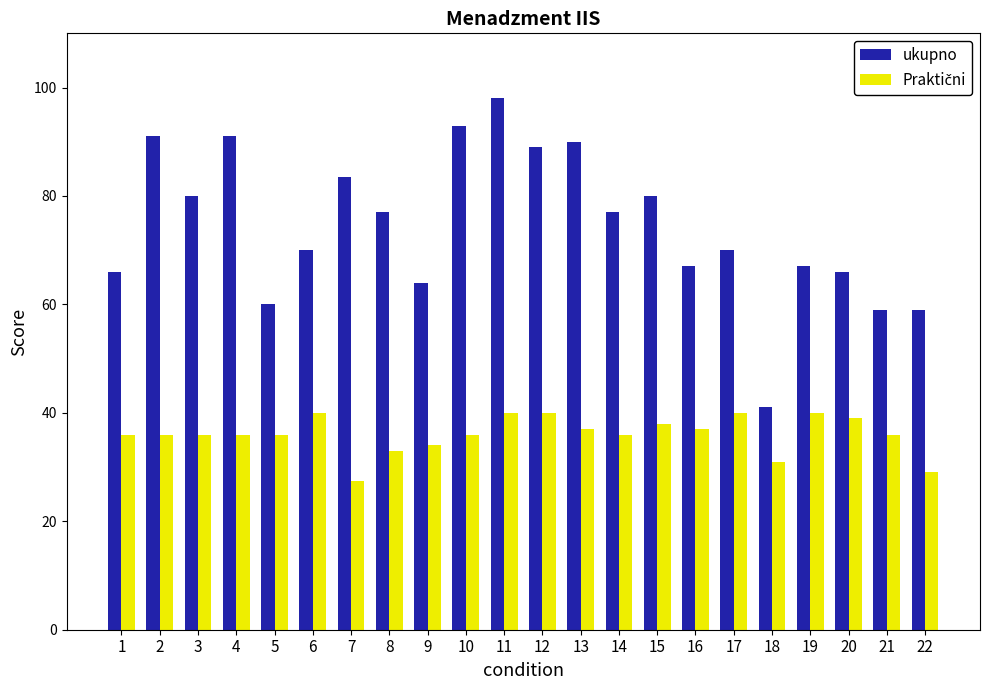

Which series changed the most between 1 and 18?

ukupno